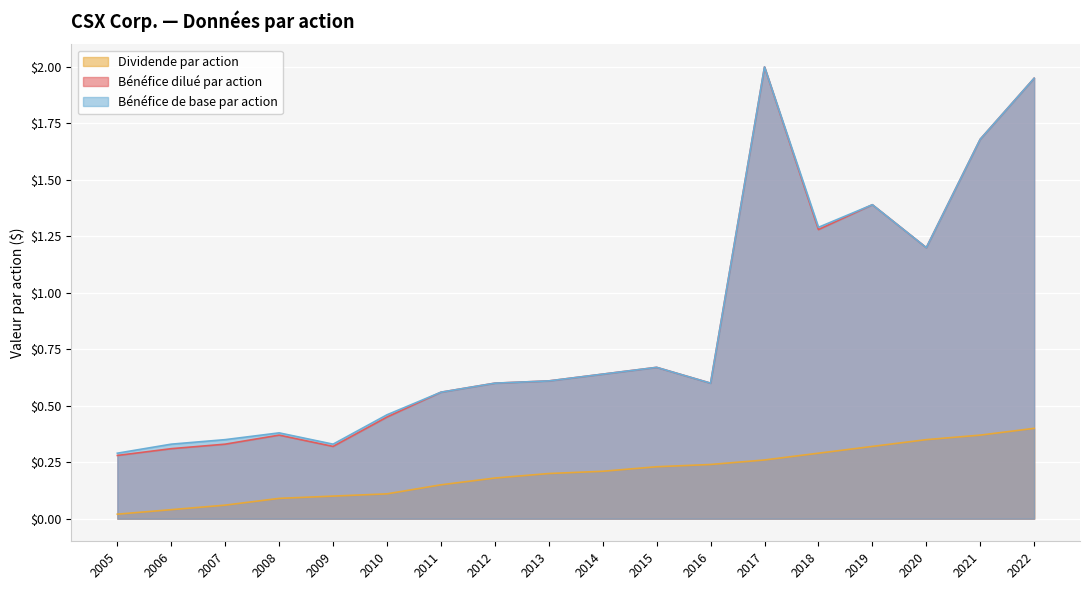

Which has a higher value, 2016 or 2007?

2016